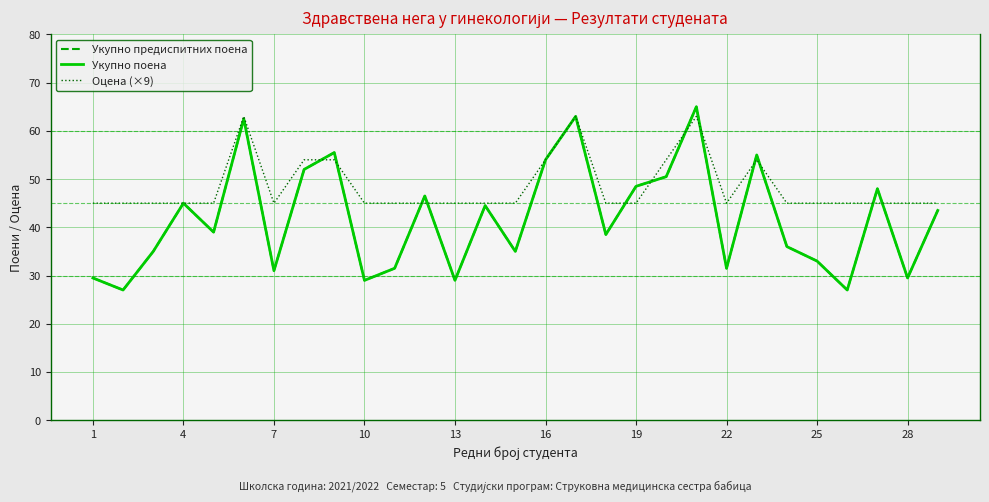

Which category has the lowest value in the Оцена (×9) series?

1